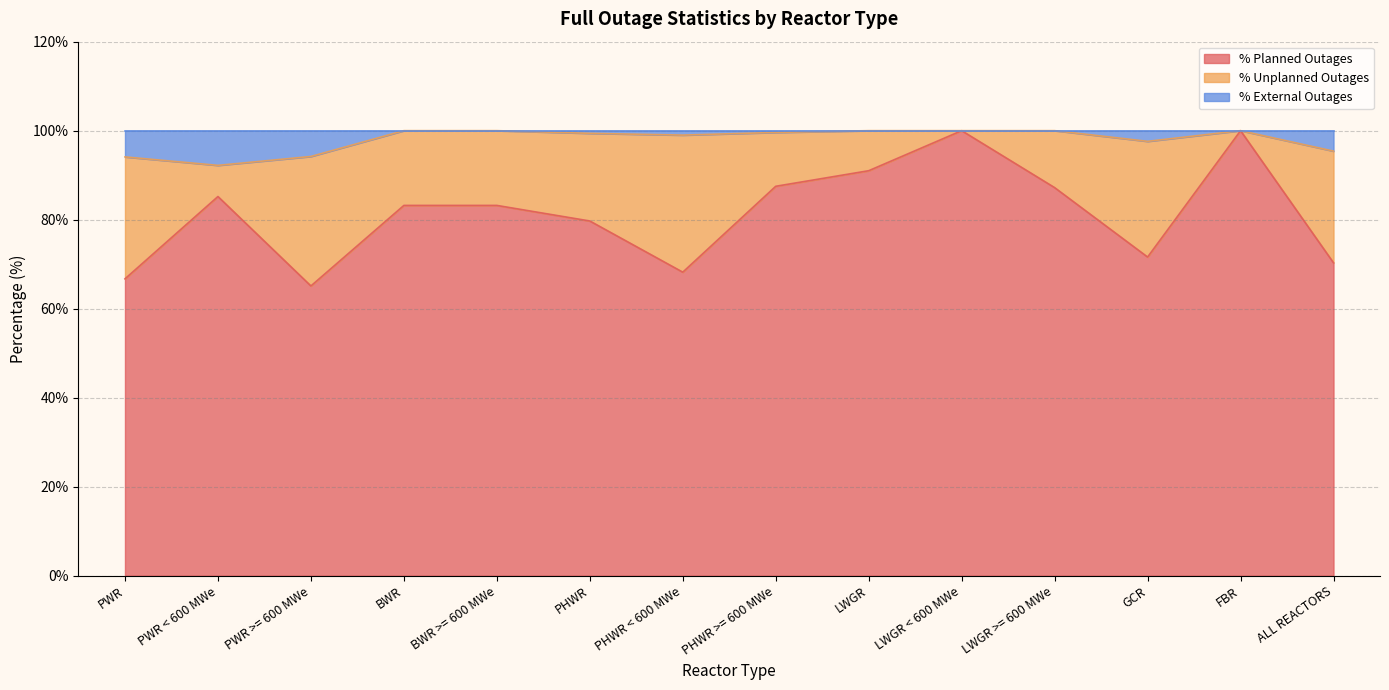

At which category does % Planned Outages reach its first local peak?

PWR < 600 MWe